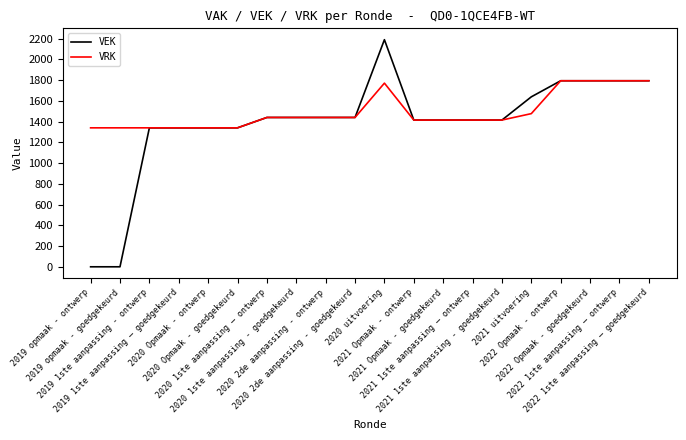

What is the difference between the maximum and minimum values in the VRK series?

454